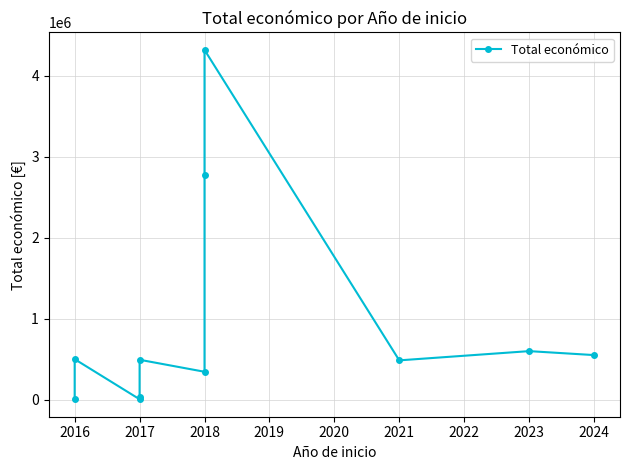

Does the chart have visible grid lines?

Yes